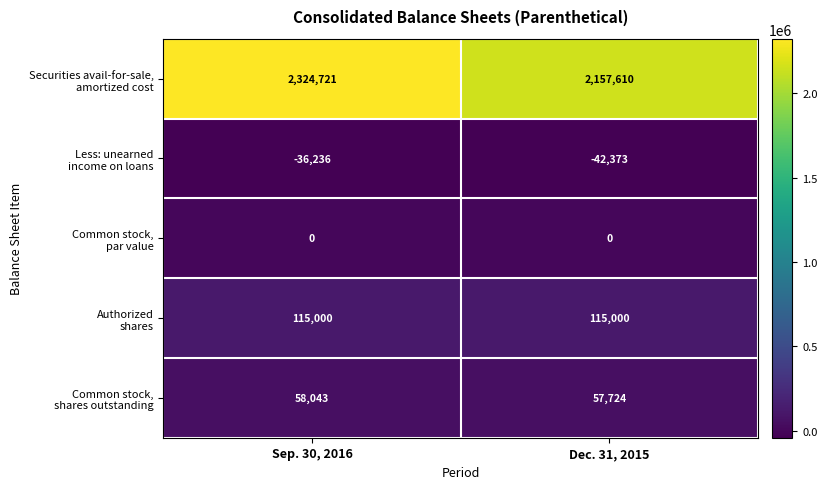

What is the spread (max minus min) of values at Dec. 31, 2015?

2199983